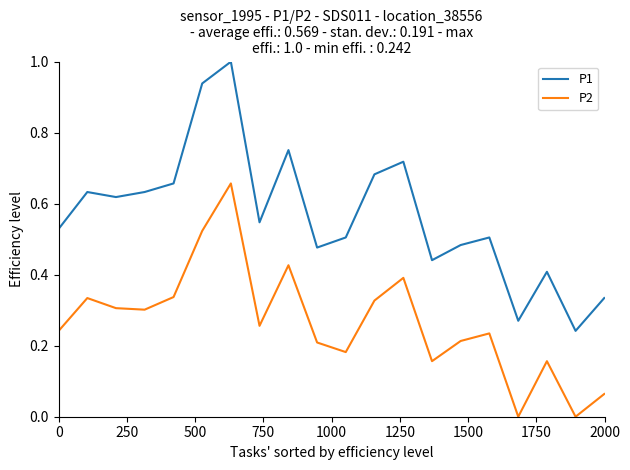

Is this an area chart (filled region under the line)?

No